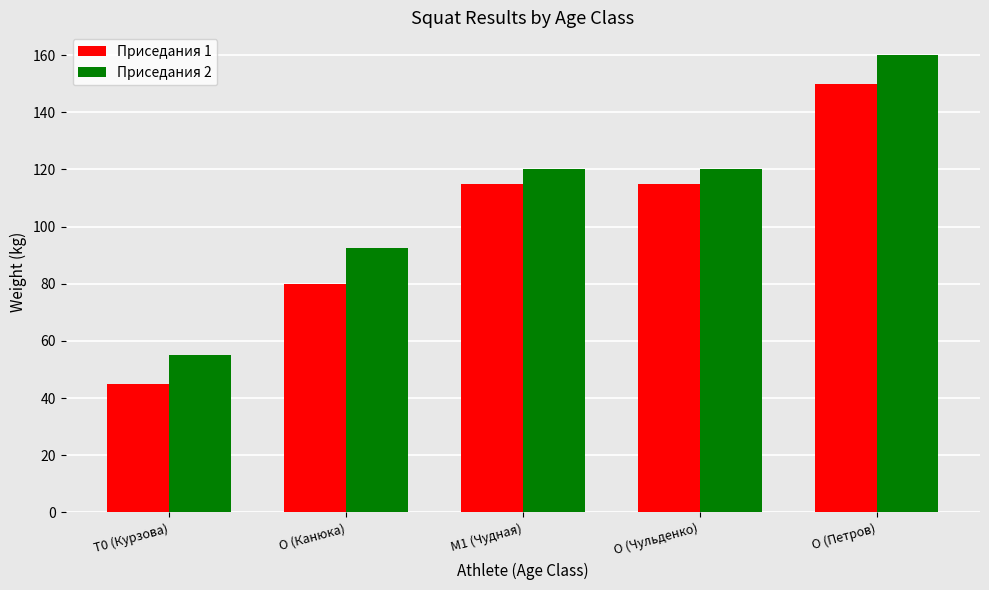

List the series in order of their overall mean, highest first.

Приседания 2, Приседания 1